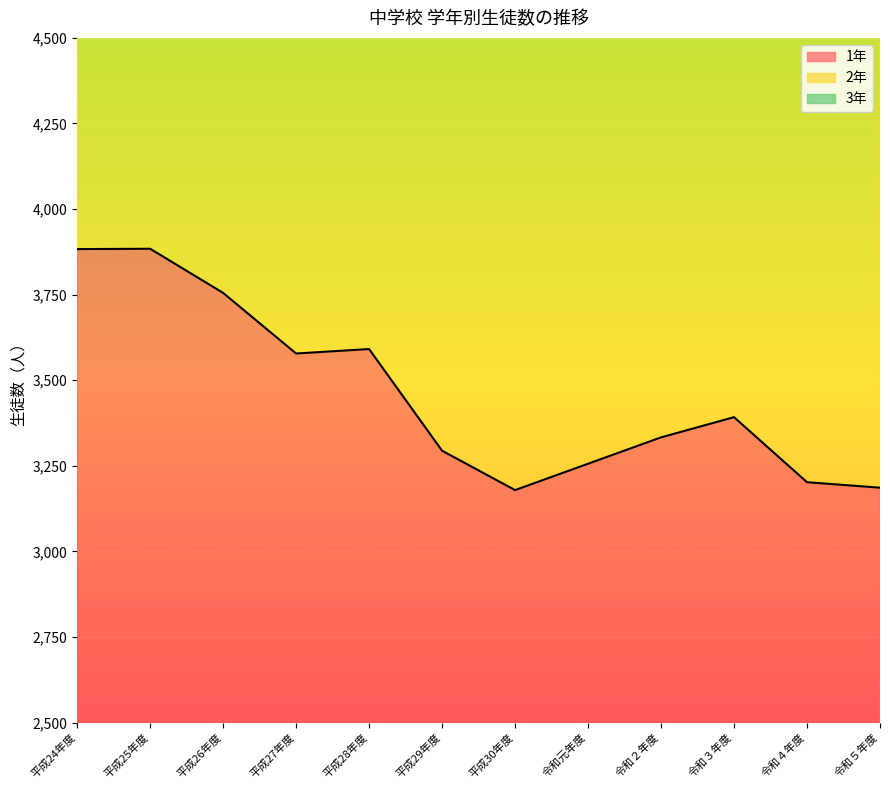

True or false: 2年 and 1年 intersect in this chart.

False